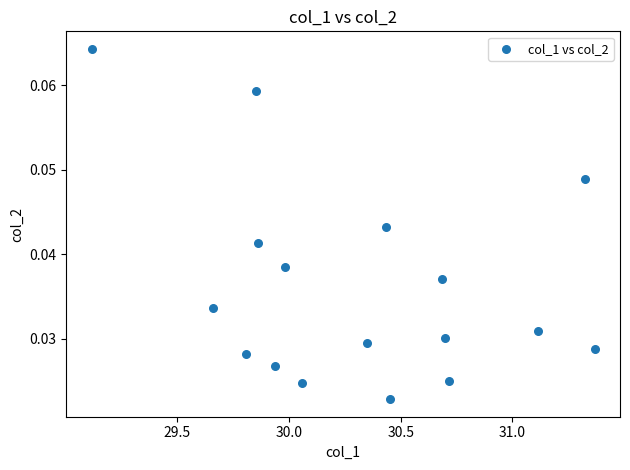

What is the range of X values (max minus min)?

2.3